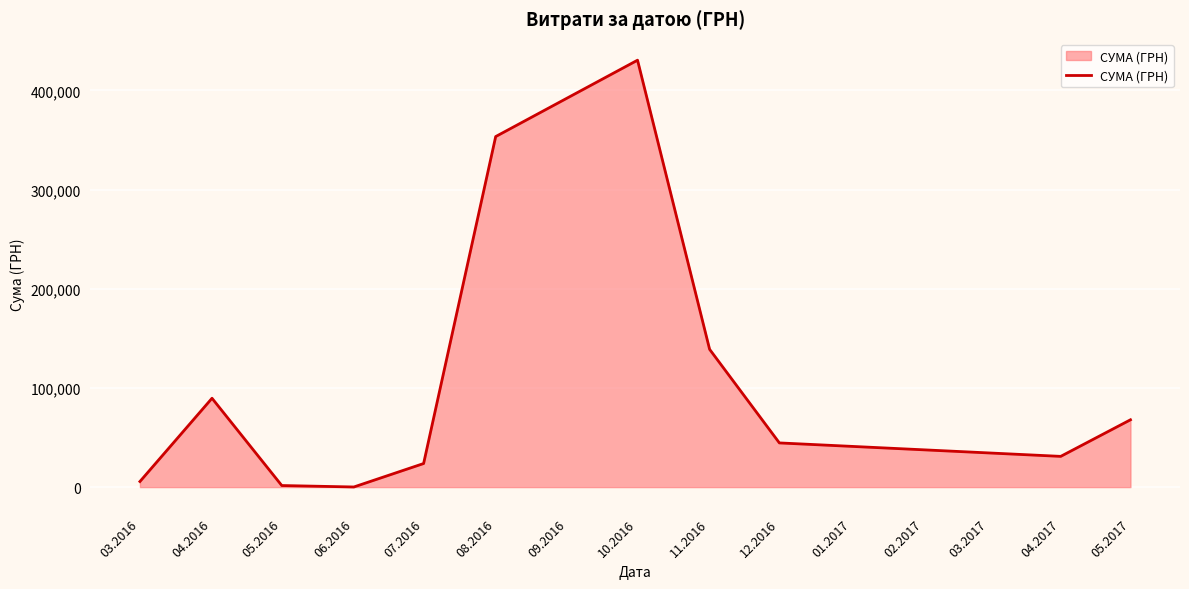

What is the change in value from 05.2016 to 08.2016?

+351829.9